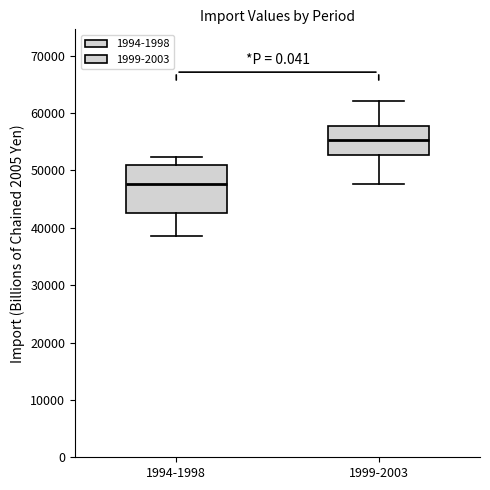

Which box has the highest median line?

1999-2003